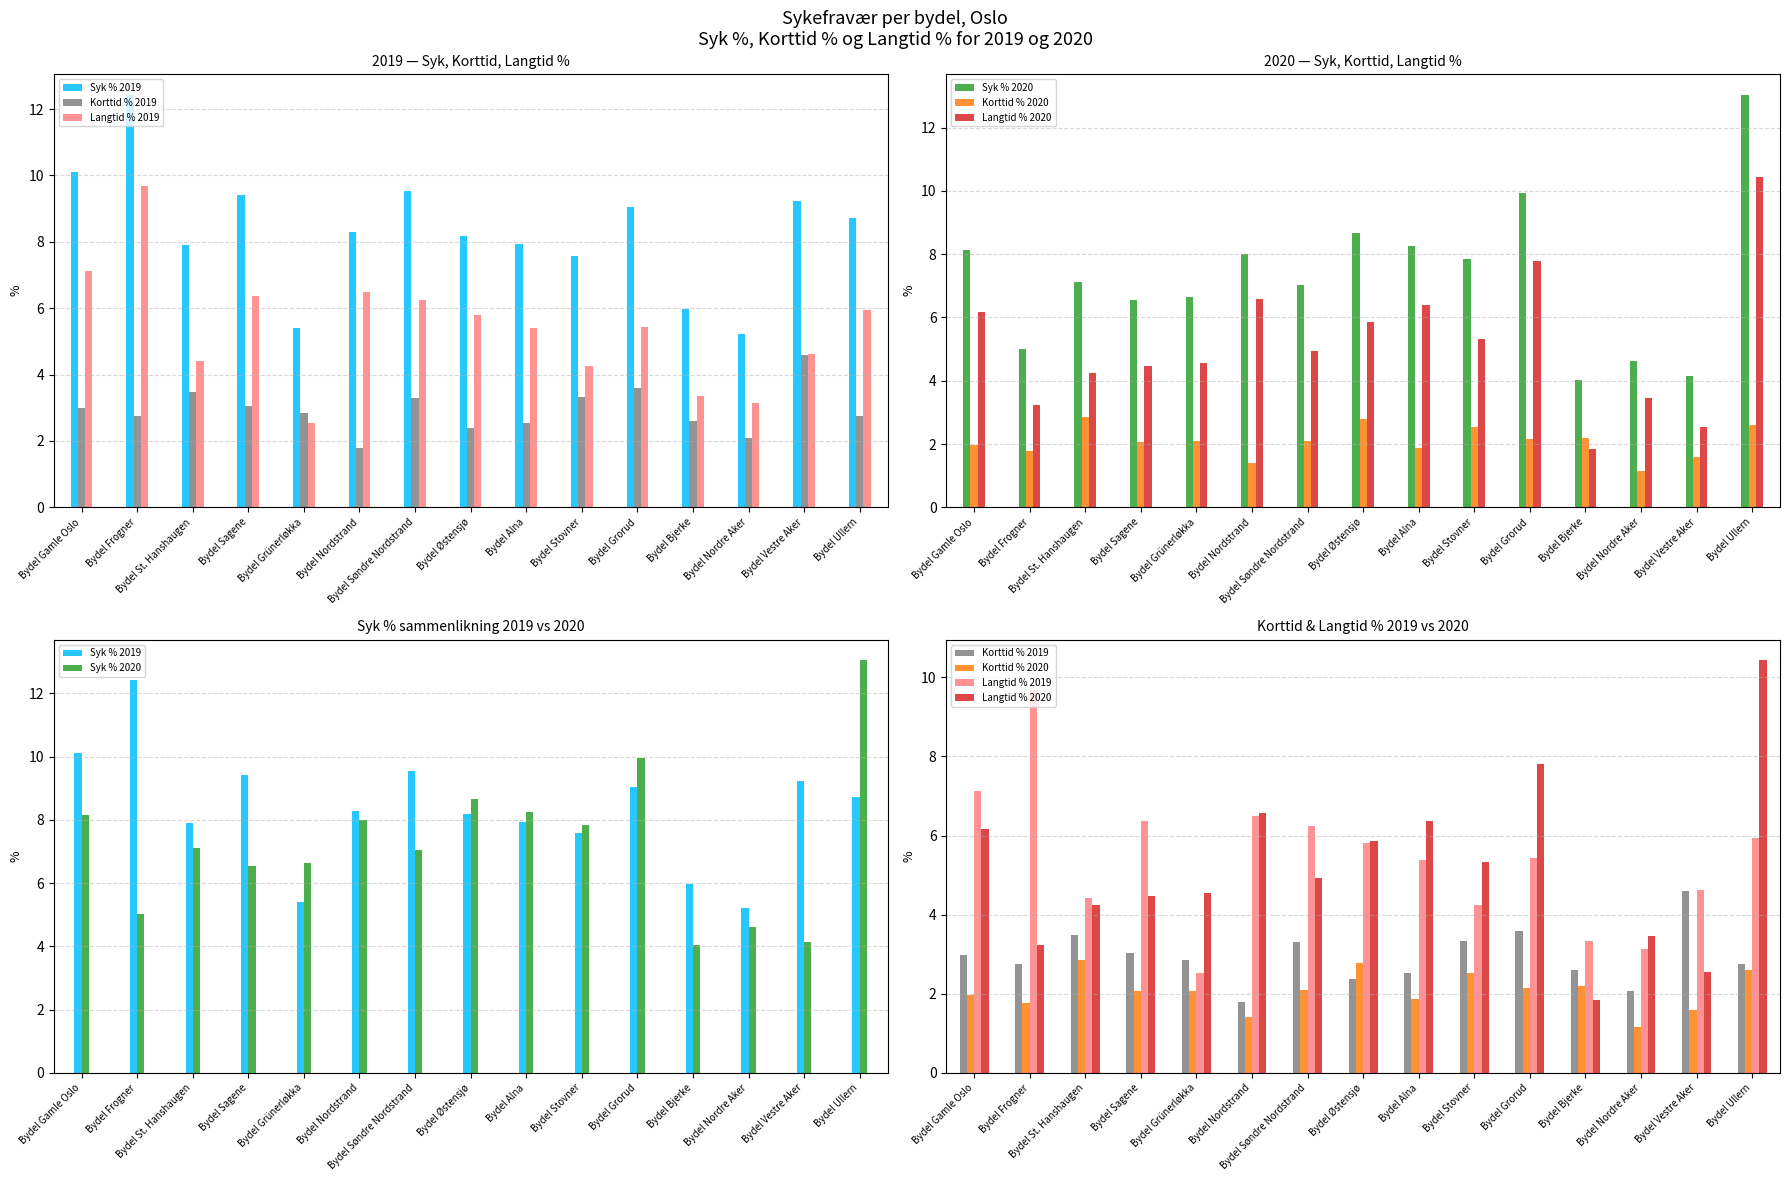

Reading right to left, list all the values displayed in this chart.

Syk % 2019: Bydel Ullern=8.7	Bydel Vestre Aker=9.2	Bydel Nordre Aker=5.2	Bydel Bjerke=6.0	Bydel Grorud=9.0	Bydel Stovner=7.6	Bydel Alna=7.9	Bydel Østensjø=8.2	Bydel Søndre Nordstrand=9.5	Bydel Nordstrand=8.3	Bydel Grünerløkka=5.4	Bydel Sagene=9.4	Bydel St. Hanshaugen=7.9	Bydel Frogner=12.4	Bydel Gamle Oslo=10.1
Korttid % 2019: Bydel Ullern=2.8	Bydel Vestre Aker=4.6	Bydel Nordre Aker=2.1	Bydel Bjerke=2.6	Bydel Grorud=3.6	Bydel Stovner=3.3	Bydel Alna=2.5	Bydel Østensjø=2.4	Bydel Søndre Nordstrand=3.3	Bydel Nordstrand=1.8	Bydel Grünerløkka=2.9	Bydel Sagene=3.0	Bydel St. Hanshaugen=3.5	Bydel Frogner=2.8	Bydel Gamle Oslo=3.0
Langtid % 2019: Bydel Ullern=6.0	Bydel Vestre Aker=4.6	Bydel Nordre Aker=3.1	Bydel Bjerke=3.3	Bydel Grorud=5.4	Bydel Stovner=4.2	Bydel Alna=5.4	Bydel Østensjø=5.8	Bydel Søndre Nordstrand=6.2	Bydel Nordstrand=6.5	Bydel Grünerløkka=2.5	Bydel Sagene=6.4	Bydel St. Hanshaugen=4.4	Bydel Frogner=9.7	Bydel Gamle Oslo=7.1
Syk % 2020: Bydel Ullern=13.0	Bydel Vestre Aker=4.1	Bydel Nordre Aker=4.6	Bydel Bjerke=4.0	Bydel Grorud=9.9	Bydel Stovner=7.8	Bydel Alna=8.2	Bydel Østensjø=8.7	Bydel Søndre Nordstrand=7.0	Bydel Nordstrand=8.0	Bydel Grünerløkka=6.6	Bydel Sagene=6.5	Bydel St. Hanshaugen=7.1	Bydel Frogner=5.0	Bydel Gamle Oslo=8.1
Korttid % 2020: Bydel Ullern=2.6	Bydel Vestre Aker=1.6	Bydel Nordre Aker=1.1	Bydel Bjerke=2.2	Bydel Grorud=2.1	Bydel Stovner=2.5	Bydel Alna=1.9	Bydel Østensjø=2.8	Bydel Søndre Nordstrand=2.1	Bydel Nordstrand=1.4	Bydel Grünerløkka=2.1	Bydel Sagene=2.1	Bydel St. Hanshaugen=2.9	Bydel Frogner=1.8	Bydel Gamle Oslo=2.0
Langtid % 2020: Bydel Ullern=10.4	Bydel Vestre Aker=2.5	Bydel Nordre Aker=3.5	Bydel Bjerke=1.8	Bydel Grorud=7.8	Bydel Stovner=5.3	Bydel Alna=6.4	Bydel Østensjø=5.9	Bydel Søndre Nordstrand=4.9	Bydel Nordstrand=6.6	Bydel Grünerløkka=4.6	Bydel Sagene=4.5	Bydel St. Hanshaugen=4.2	Bydel Frogner=3.2	Bydel Gamle Oslo=6.2